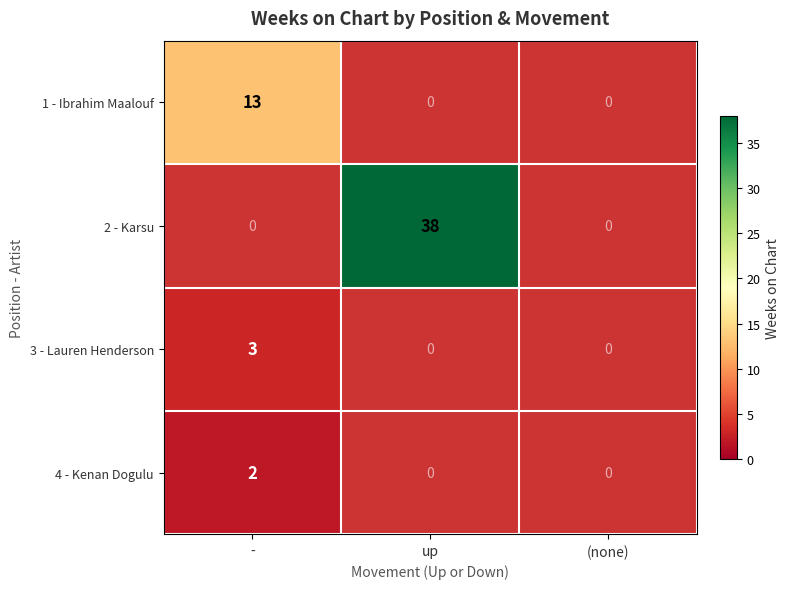

Which series has the largest total across all categories?

2 - Karsu